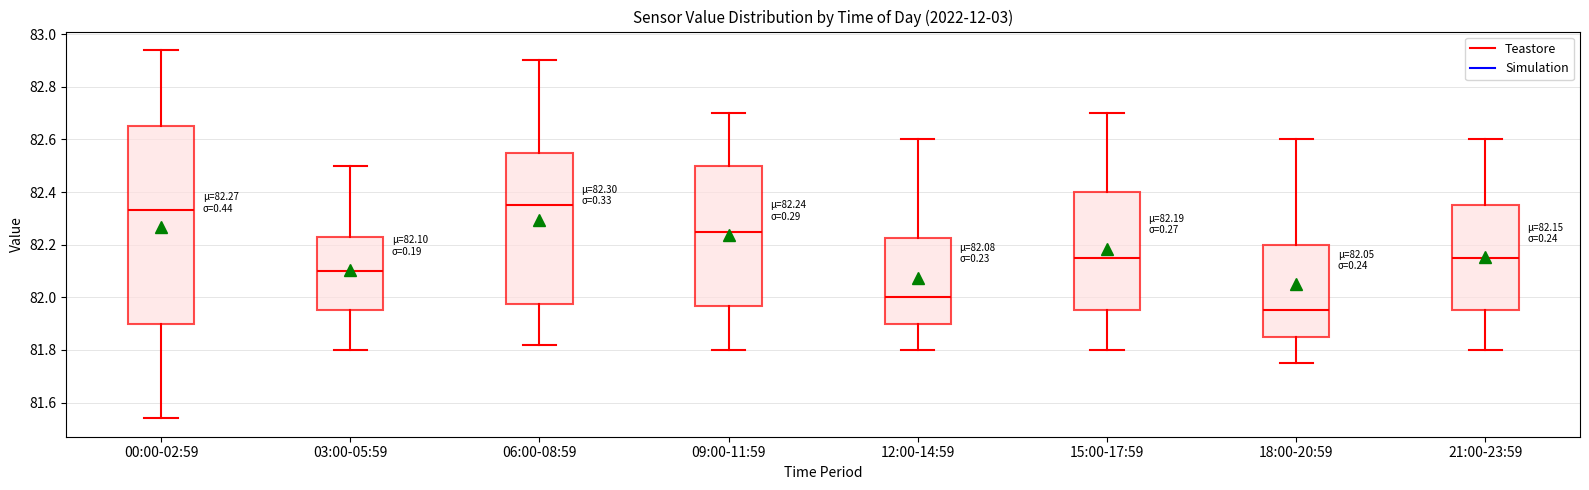

Comparing the boxes themselves (not the whiskers), which one is the tallest?

00:00-02:59